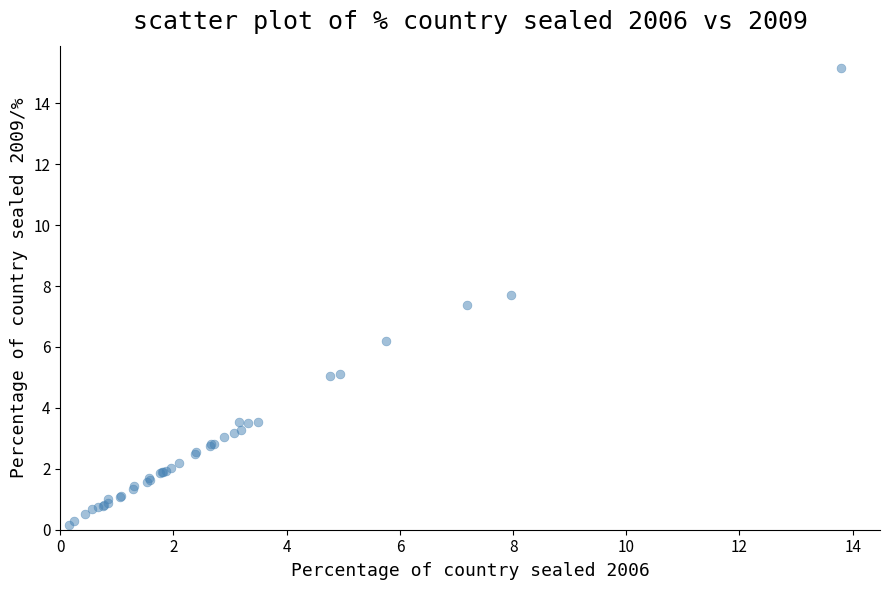

What Y value in the scatter plot is closest to 7?

7.4